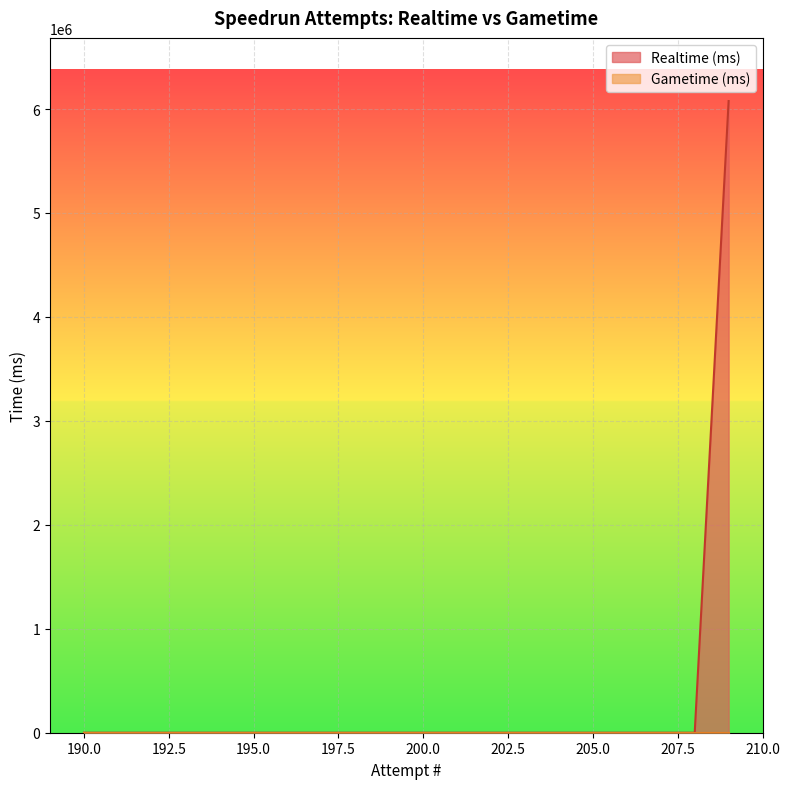

What is the difference between the maximum and minimum values?

6076714